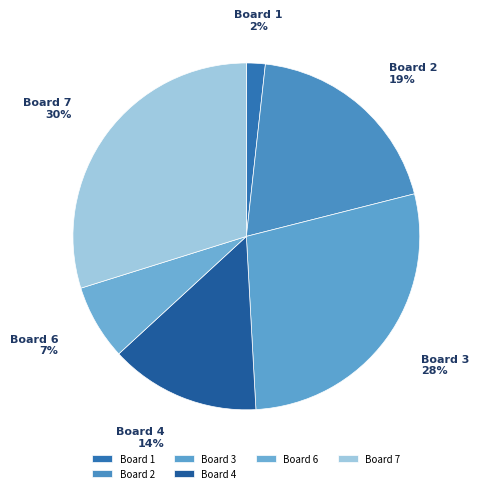

What is the largest slice in the pie chart?

Board 7